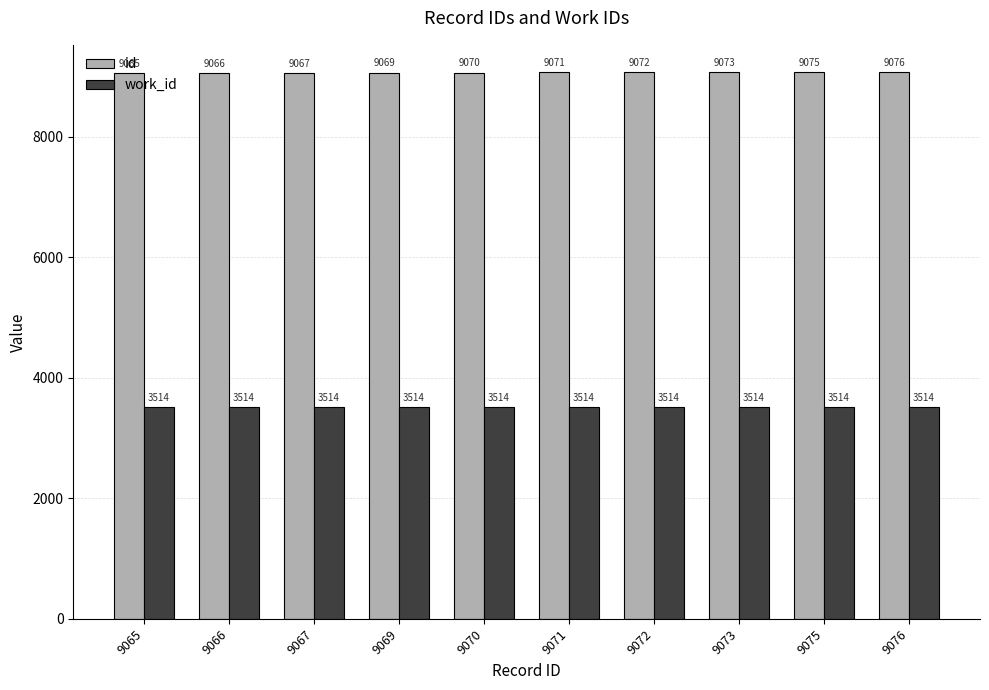

What is the highest value of the id series?

9076